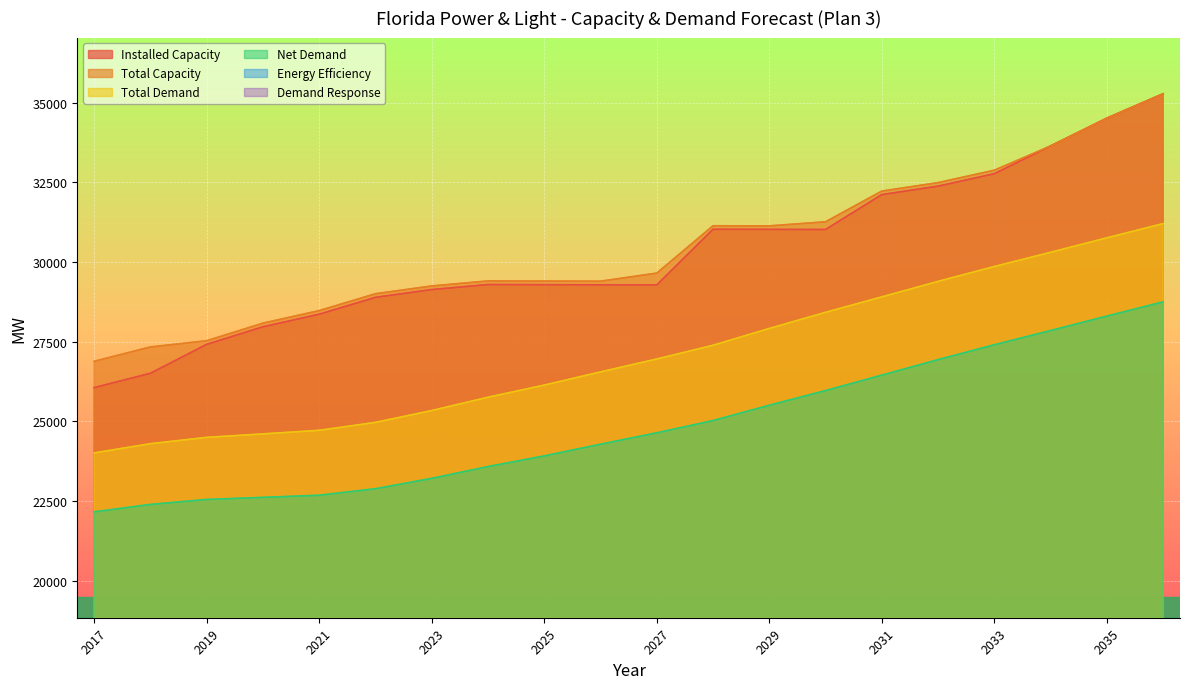

Reading left to right, extract all data points from this chart.

Installed Capacity: 2017=26058.5	2018=26509.3	2019=27416.4	2020=27968.7	2021=28362.8	2022=28892.5	2023=29136.5	2024=29294.2	2025=29290.4	2026=29286.6	2027=29282.8	2028=31030.1	2029=31026.4	2030=31022.7	2031=32118.9	2032=32384.2	2033=32774.4	2034=33646.2	2035=34518.1	2036=35284.4
Total Capacity: 2017=26884.0	2018=27334.8	2019=27529.9	2020=28082.2	2021=28476.2	2022=29006.0	2023=29250.0	2024=29407.7	2025=29403.9	2026=29400.1	2027=29652.8	2028=31140.1	2029=31136.4	2030=31264.7	2031=32228.9	2032=32494.2	2033=32884.4	2034=33646.2	2035=34518.1	2036=35284.4
Total Demand: 2017=24008.6	2018=24297.2	2019=24496.4	2020=24605.4	2021=24717.0	2022=24966.6	2023=25338.3	2024=25755.7	2025=26137.3	2026=26551.8	2027=26956.3	2028=27387.5	2029=27915.5	2030=28421.8	2031=28907.2	2032=29393.6	2033=29860.8	2034=30307.1	2035=30760.7	2036=31207.4
Net Demand: 2017=22157.3	2018=22390.9	2019=22546.8	2020=22611.9	2021=22678.9	2022=22883.2	2023=23208.8	2024=23579.1	2025=23913.6	2026=24281.1	2027=24638.7	2028=25023.3	2029=25504.8	2030=25964.7	2031=26450.1	2032=26936.5	2033=27403.7	2034=27850.0	2035=28303.5	2036=28750.3
Energy Efficiency: 2017=30.4	2018=55.0	2019=80.4	2020=106.6	2021=133.6	2022=161.3	2023=189.9	2024=219.4	2025=249.2	2026=279.1	2027=308.9	2028=338.7	2029=368.6	2030=398.4	2031=398.4	2032=398.4	2033=398.4	2034=398.4	2035=398.4	2036=398.4
Demand Response: 2017=1820.8	2018=1851.2	2019=1869.1	2020=1886.9	2021=1904.5	2022=1922.0	2023=1939.7	2024=1957.1	2025=1974.5	2026=1991.6	2027=2008.6	2028=2025.5	2029=2042.2	2030=2058.7	2031=2058.7	2032=2058.7	2033=2058.7	2034=2058.7	2035=2058.7	2036=2058.7